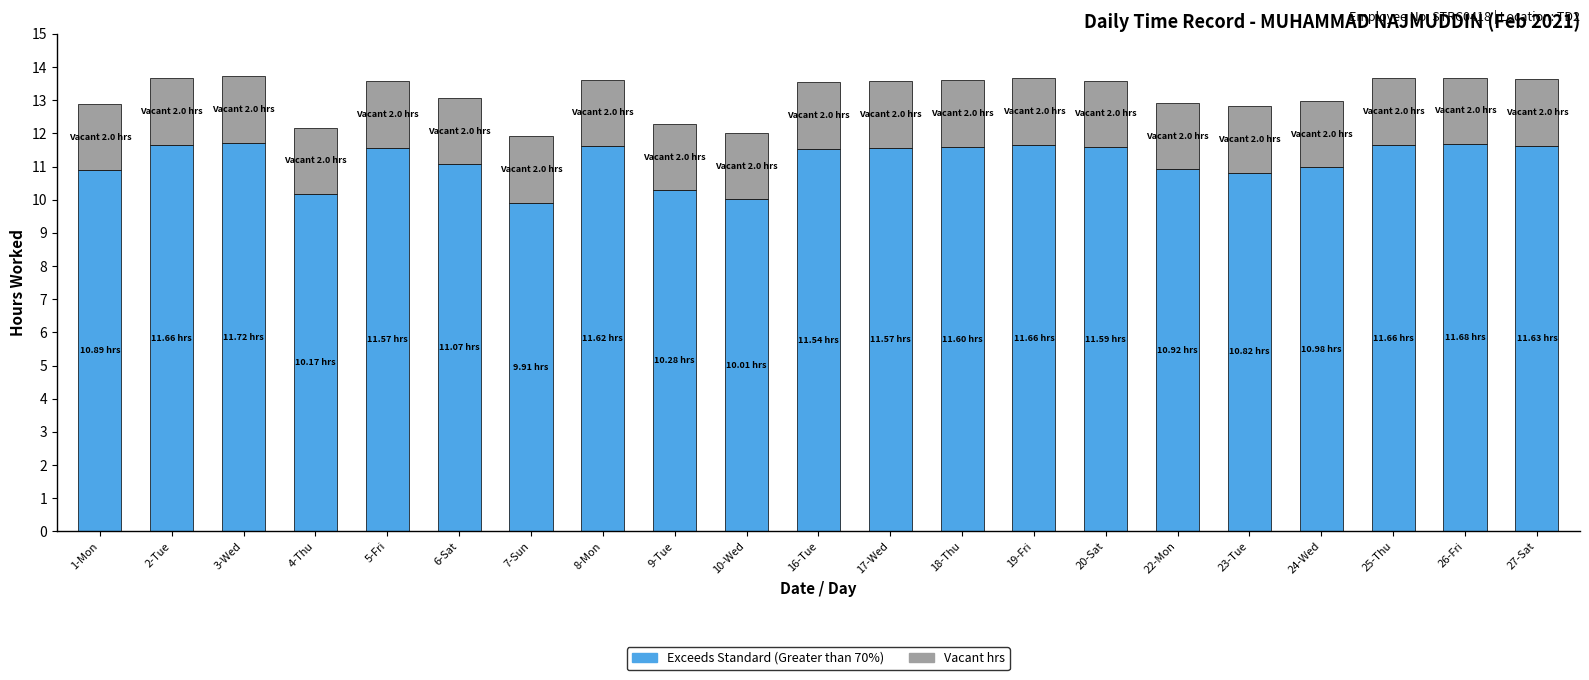

What is the sum of the Exceeds Standard (Greater than 70%) values at 17-Wed and 16-Tue?

23.1